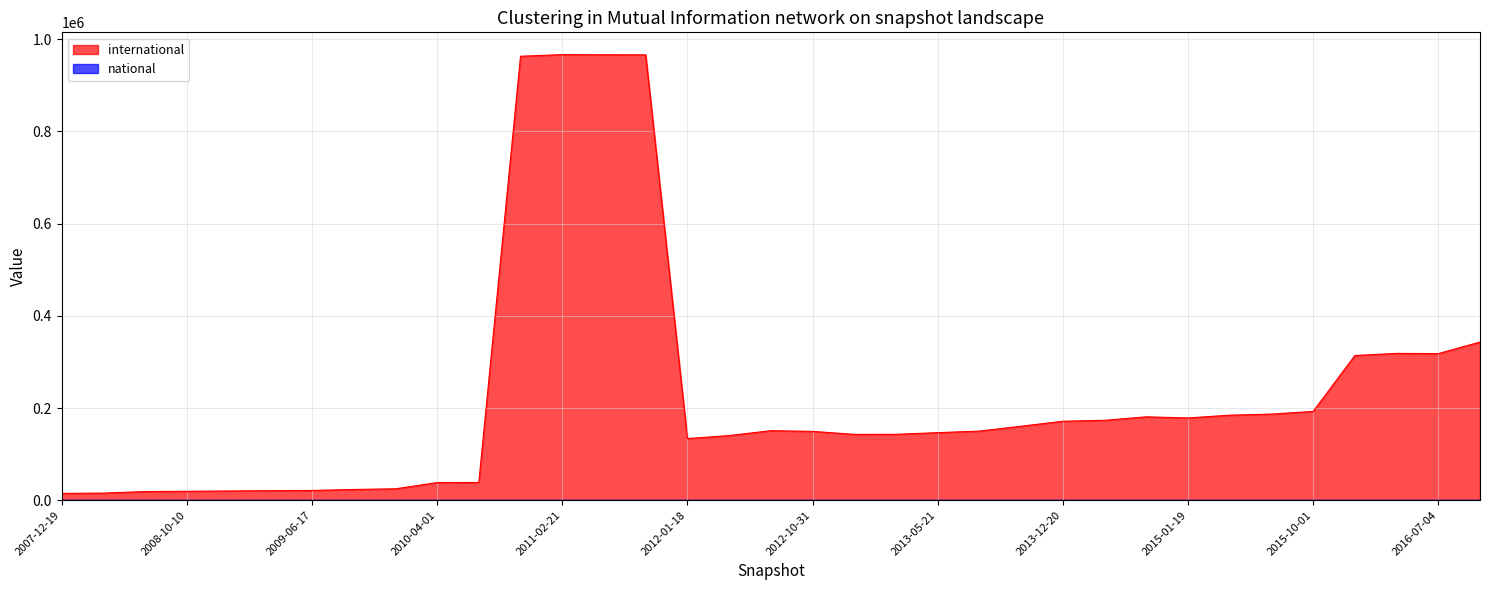

True or false: the data shows 30965 at 2012-07-13.

False